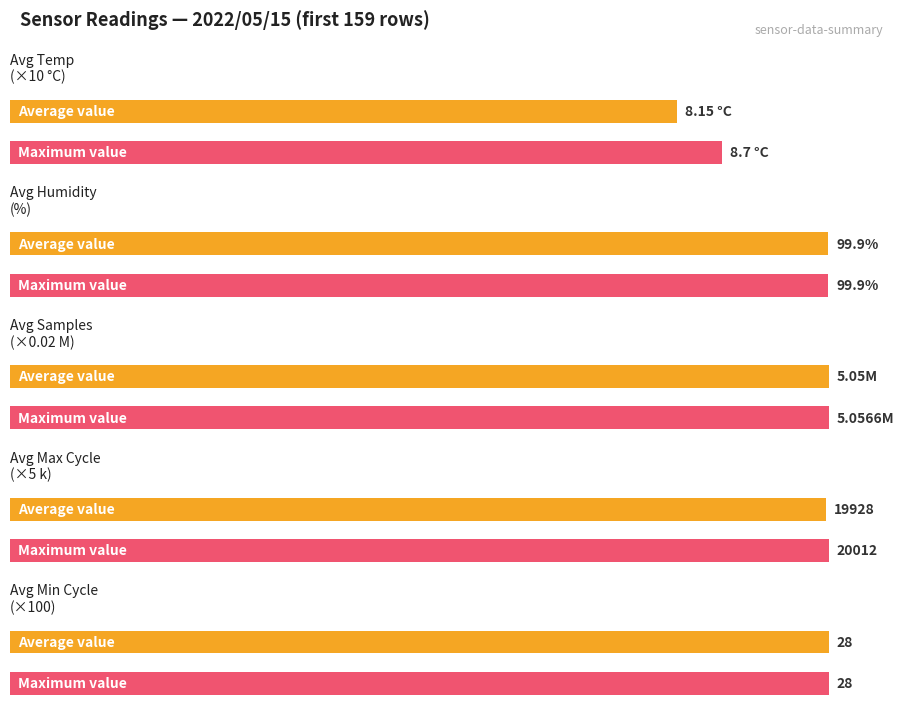

The Avg Temp (°C) series shows 13.2 at 01:13. True or false?

False